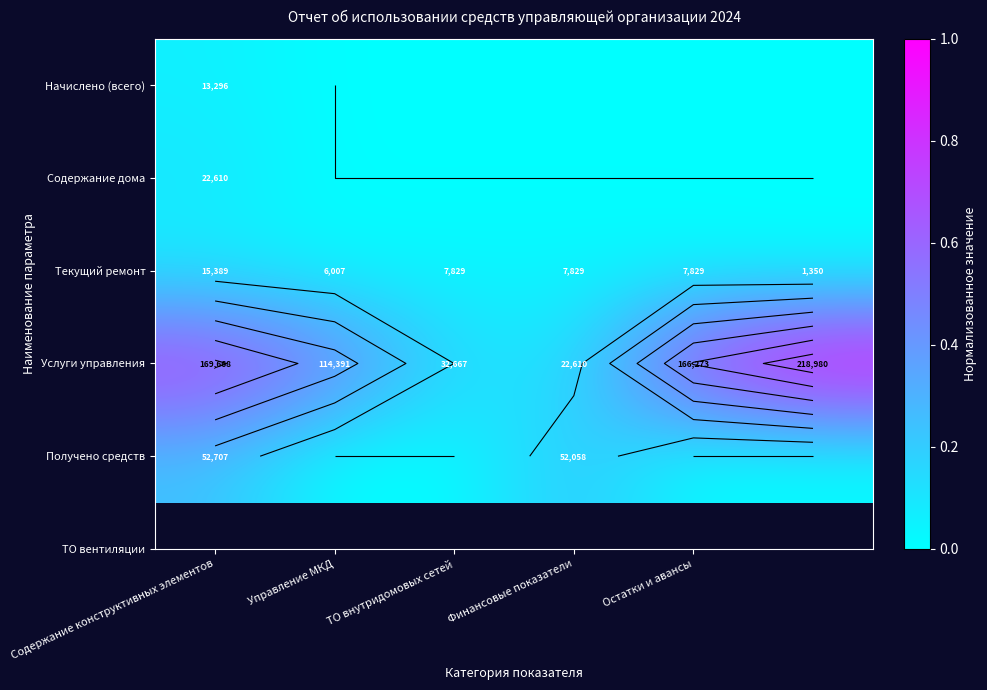

What is the difference between the Содержание дома values at Содержание конструктивных элементов and ТО внутридомовых сетей?

0.1